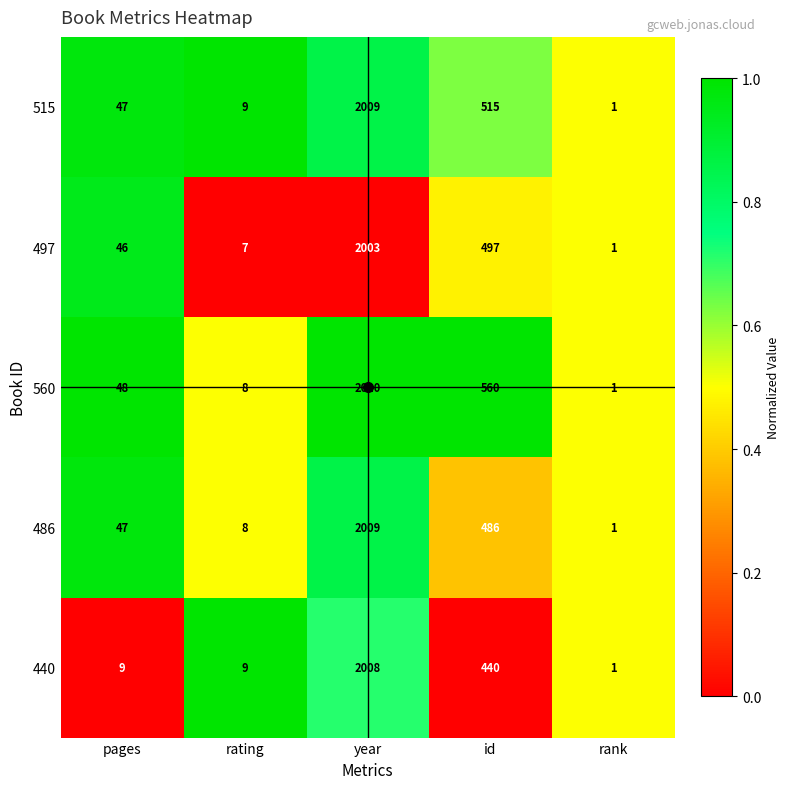

Which label corresponds to the smallest value in the chart?

rank